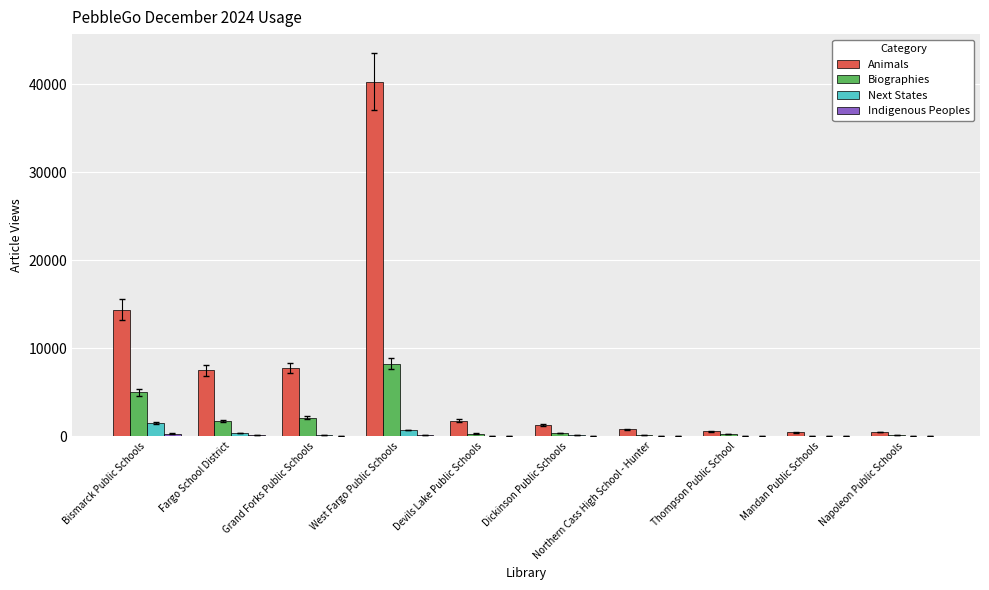

Which series has the largest total across all categories?

Animals